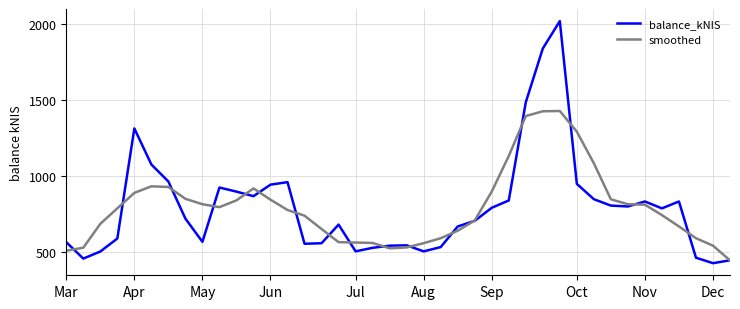

In smoothed, how many points are higher than both neighbors (excluding endpoints)?

3